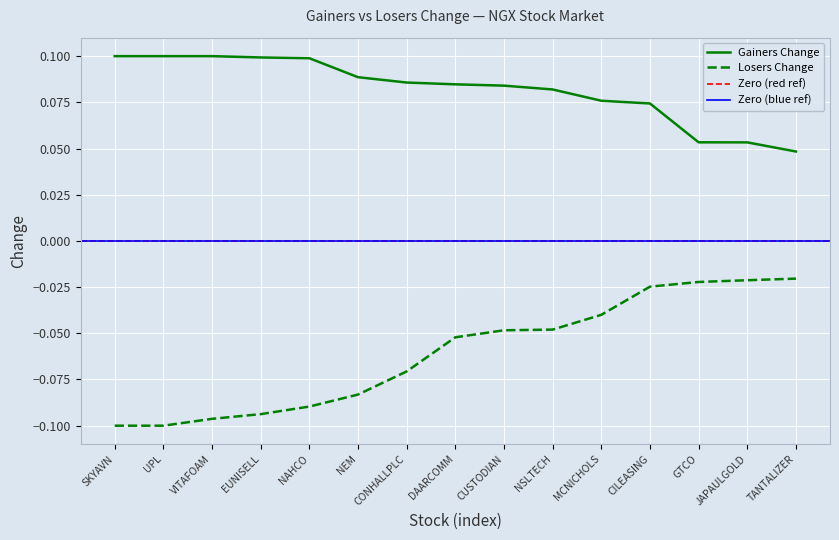

True or false: Gainers_Change and Losers_Change intersect in this chart.

False